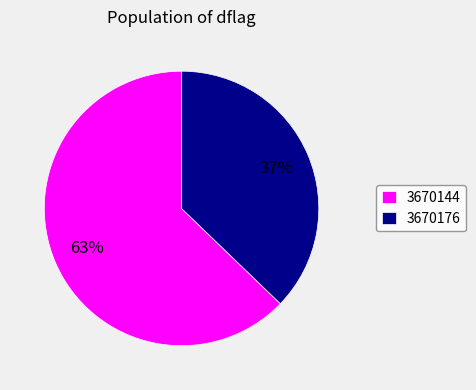

Do 3670144 and 3670176 together represent more than half of the pie?

Yes